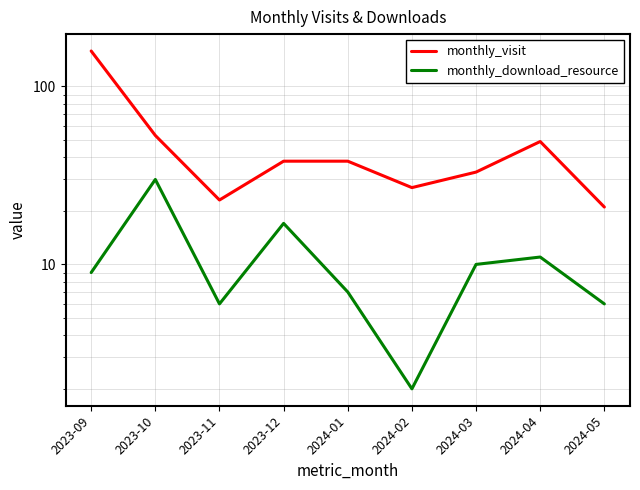

True or false: monthly_download_resource and monthly_visit intersect in this chart.

False